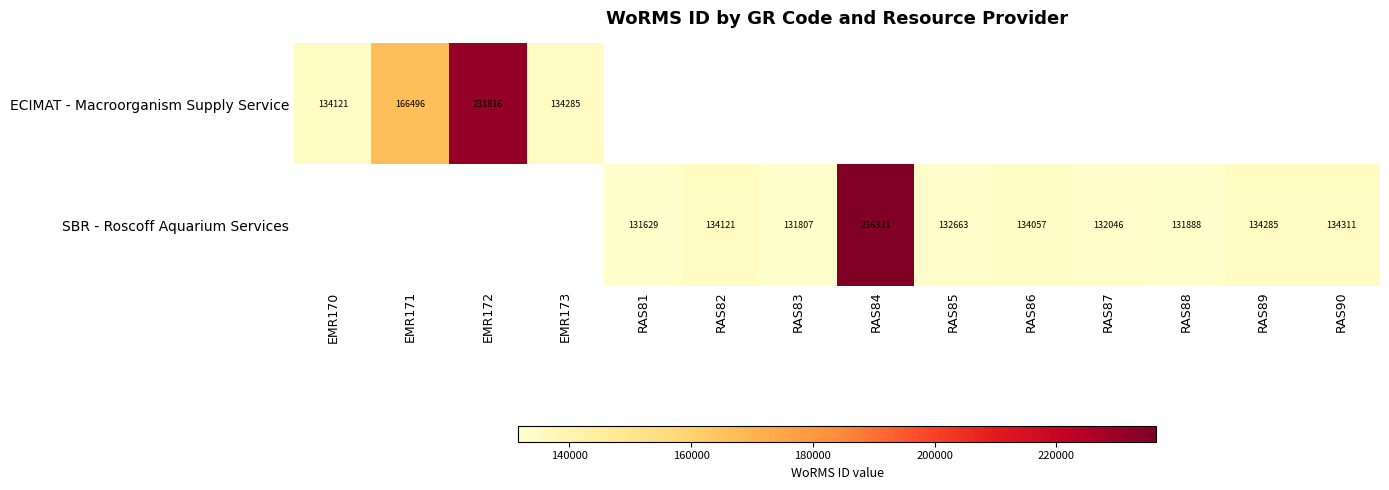

Is the value of SBR - Roscoff Aquarium Services at RAS85 greater than the value of ECIMAT - Macroorganism Supply Service at EMR172?

No